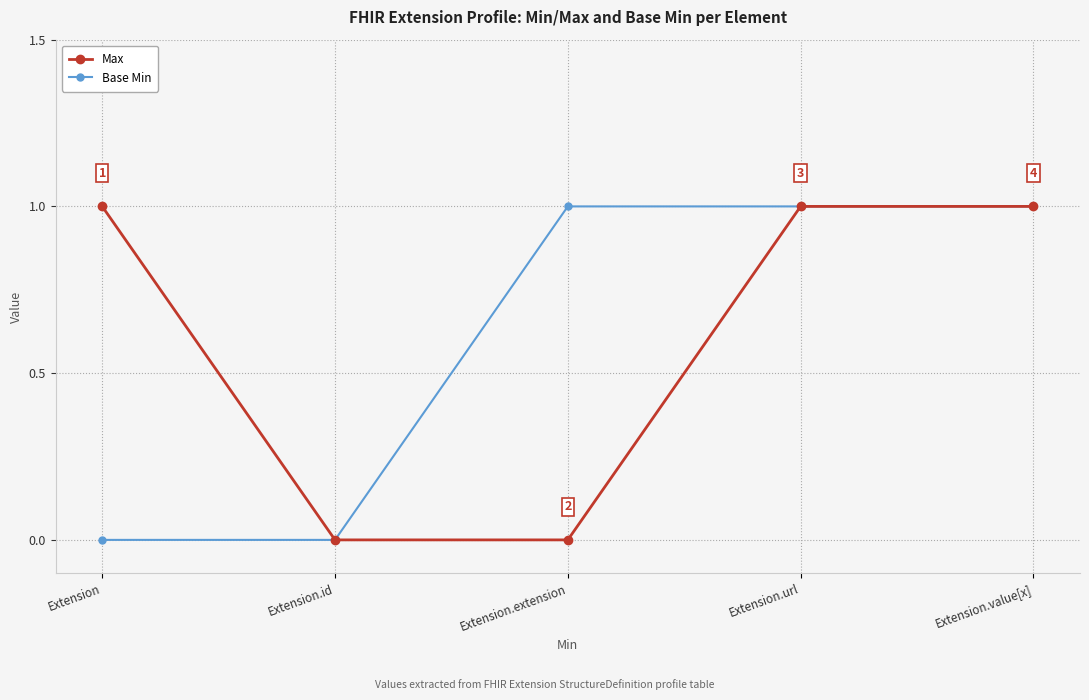

At Extension.extension, list the series in order from largest to smallest.

Base Min, Max